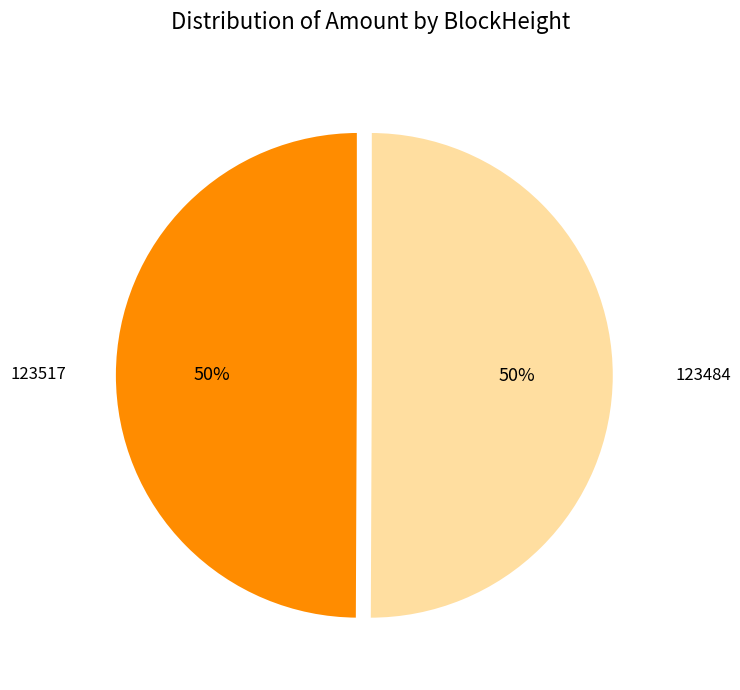

To the nearest percent, what is the average slice percentage?

50%